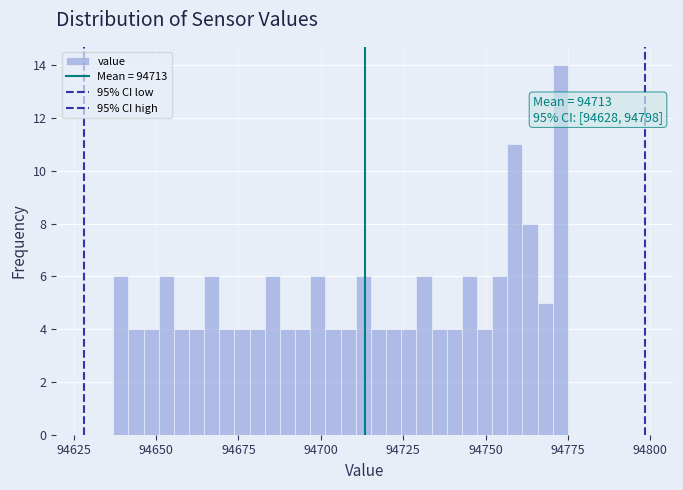

Around what value on the x-axis is the tallest bar? Give the approximate position of its centre, as read against the axis.

94775